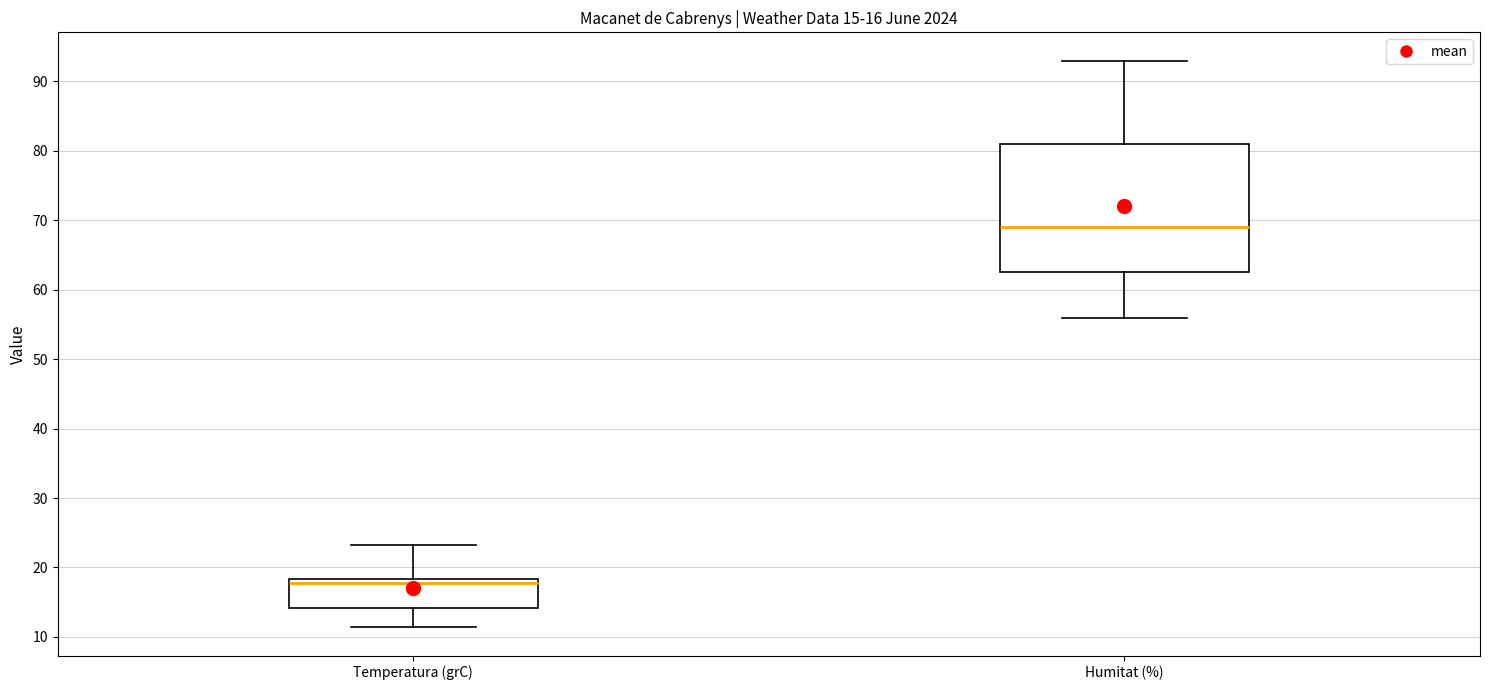

Comparing the boxes themselves (not the whiskers), which one is the tallest?

Humitat (%)